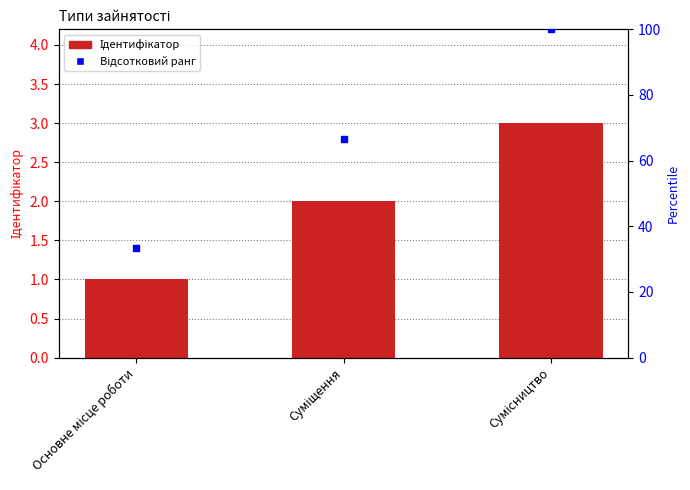

Approximately how many times larger is the value at Основне місце роботи compared to Суміщення?

0.5